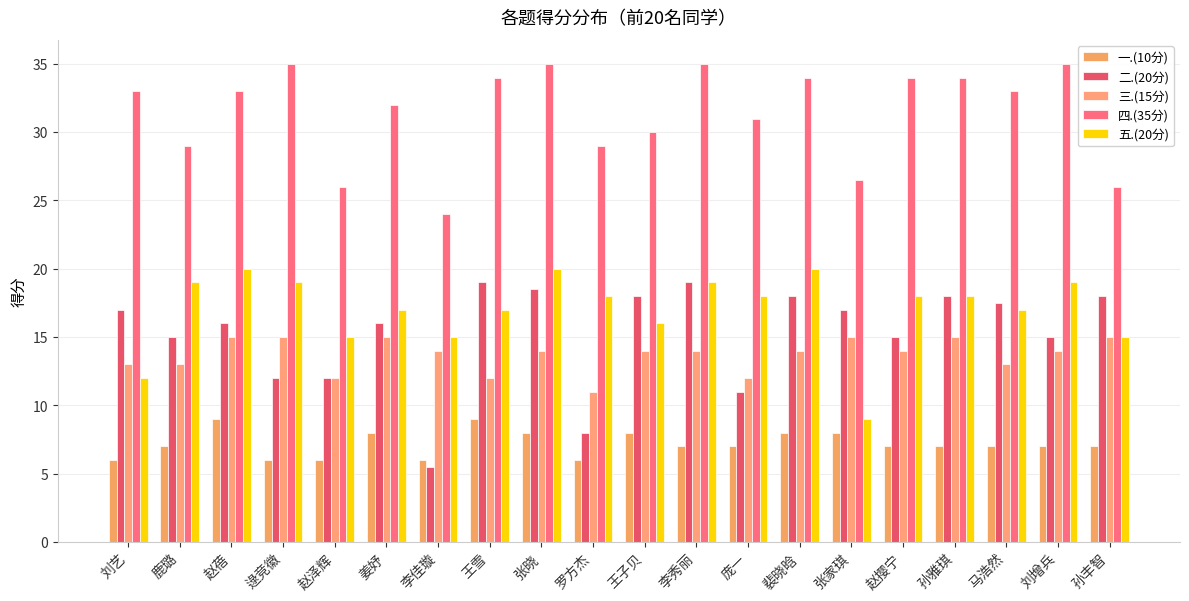

Which has a higher value, 孙丰智 or 张晓?

张晓